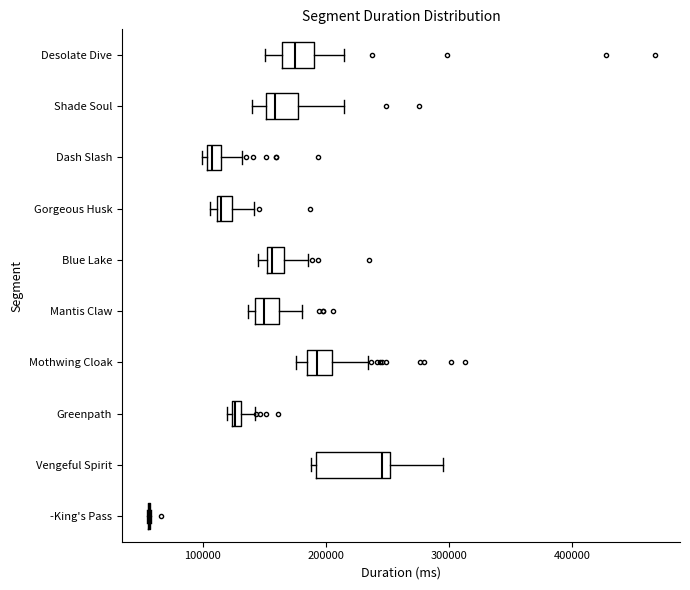

Which box is the widest, from its left edge to its right edge?

Vengeful Spirit